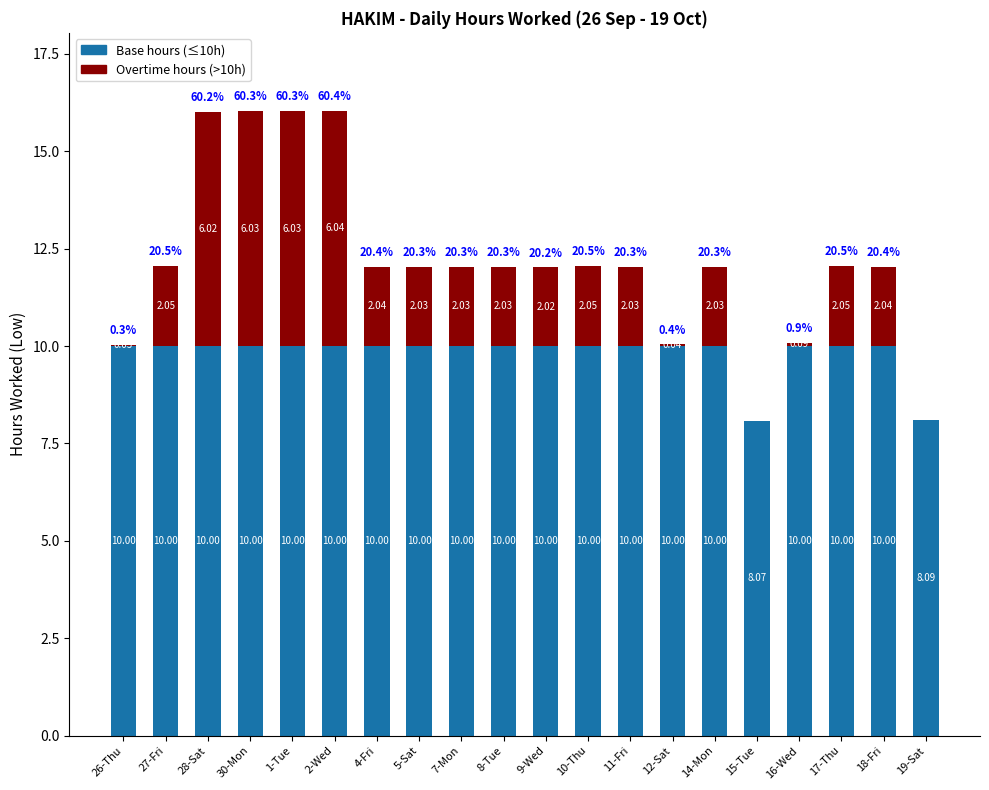

What is the average value of the Base hours (≤10h) series?

9.8